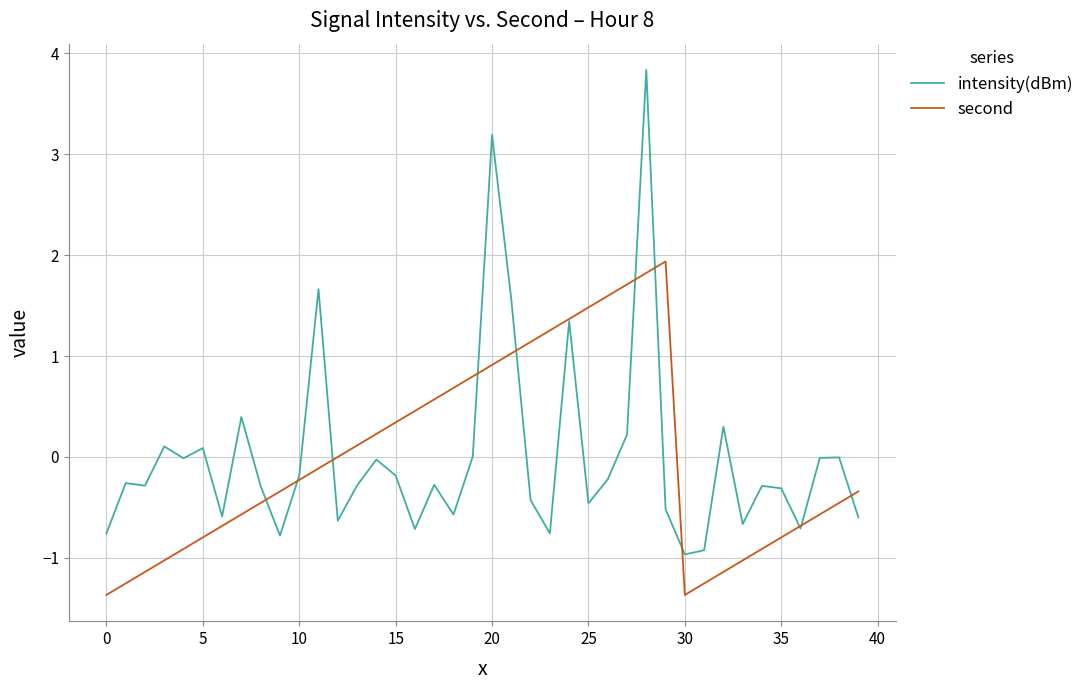

What is the lowest value of the second series?

-1.4